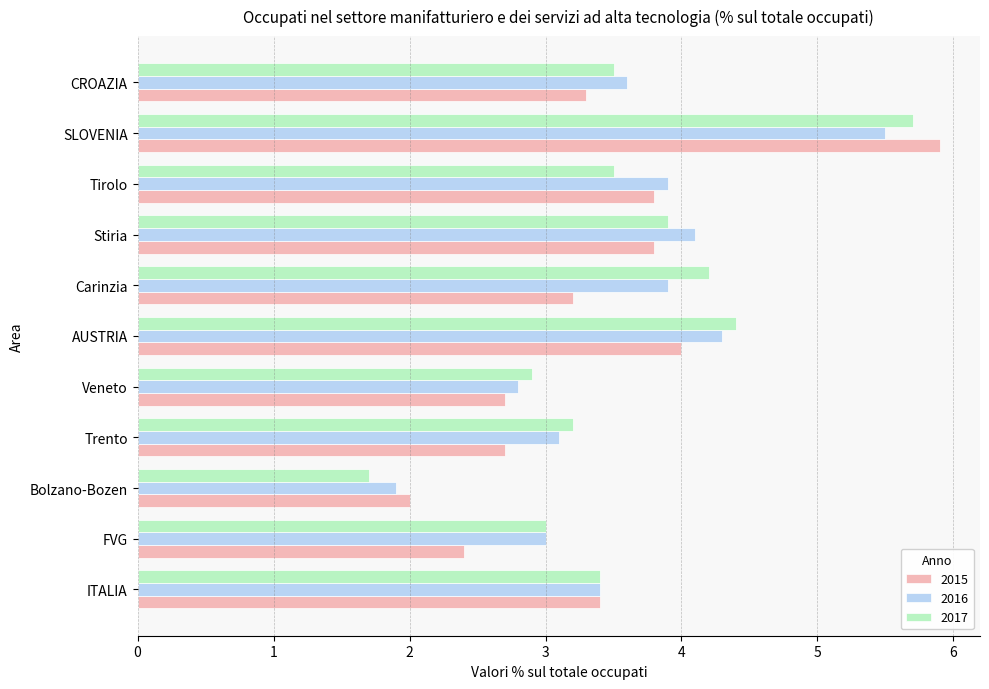

Count the number of data series in this chart.

3